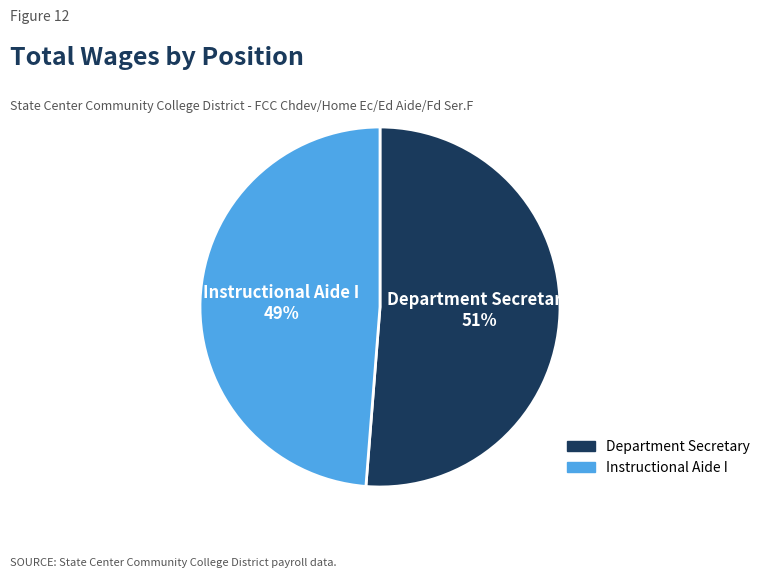

True or false: Instructional Aide I accounts for 41% of the total.

False